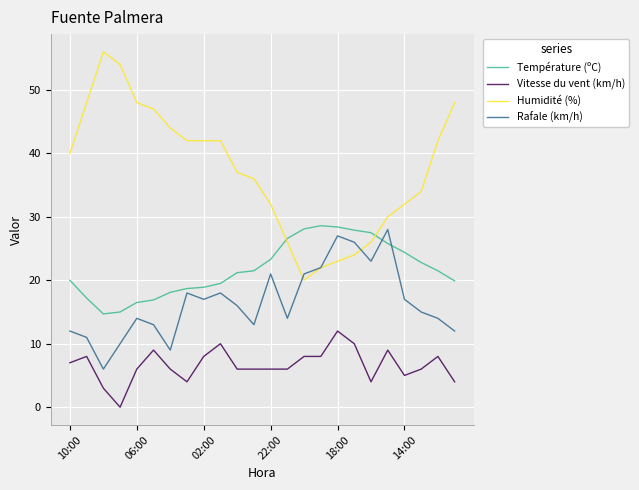

After their last crossing, which series has the higher values: Rafale (km/h) or Température (ºC)?

Température (ºC)